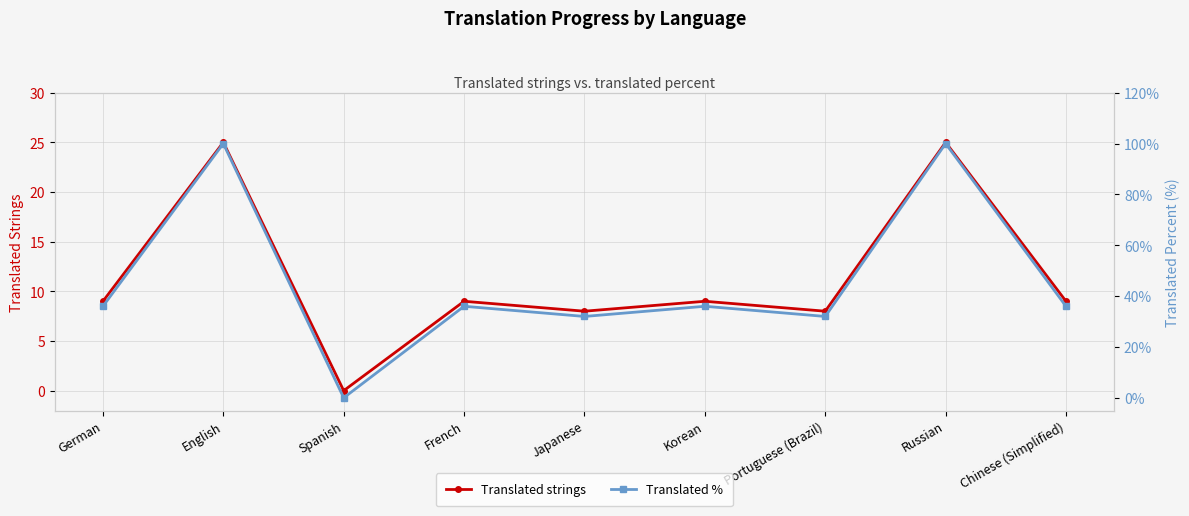

Count the number of data series in this chart.

2